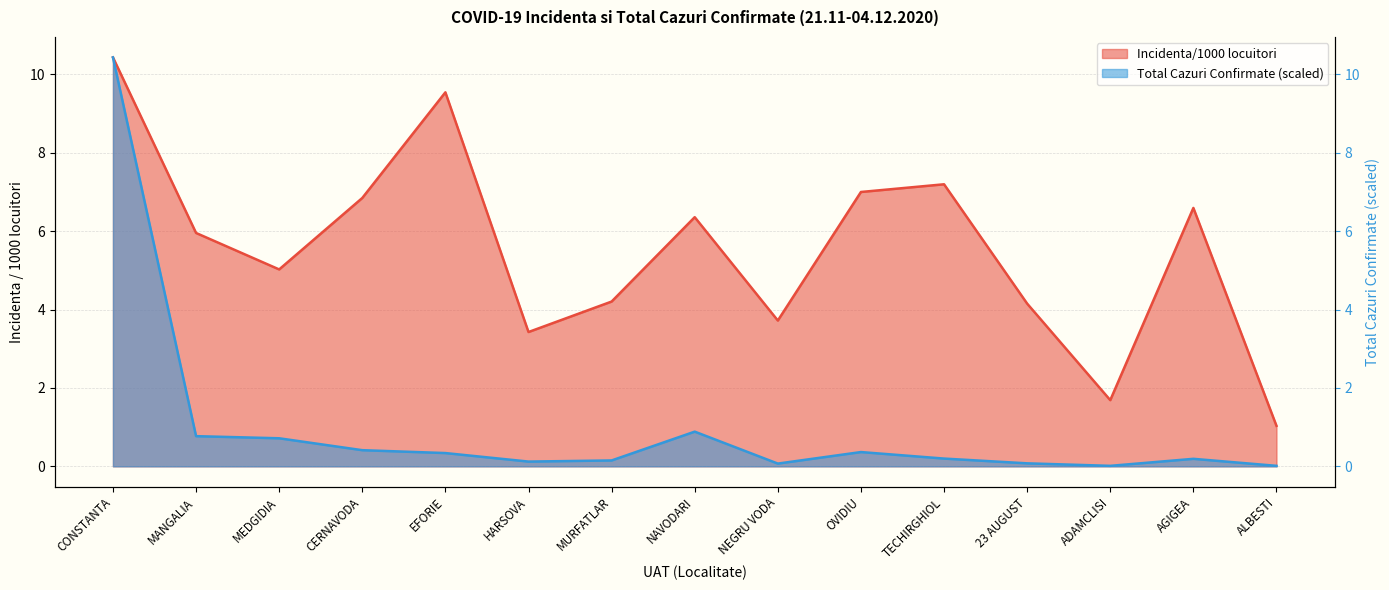

At which category does the chart reach its minimum across all series?

ADAMCLISI